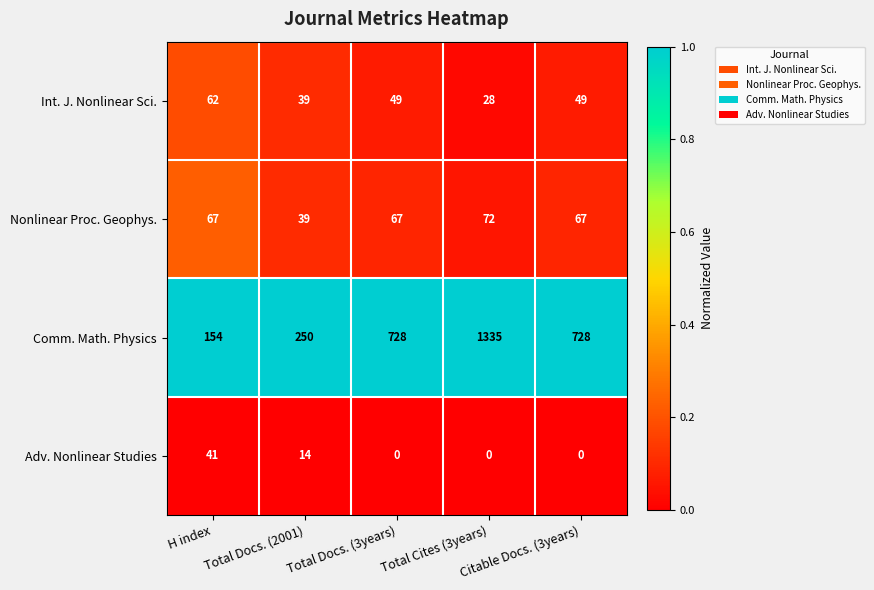

At how many categories does at least one series exceed 0?

5